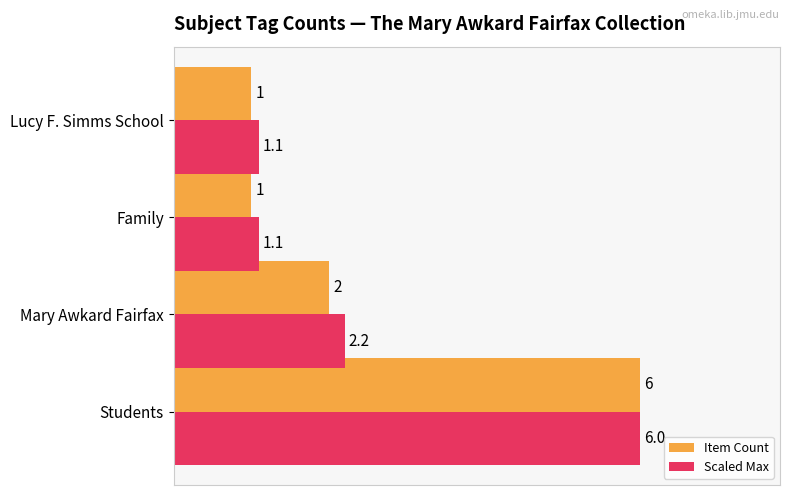

The Scaled Max series shows 0.6 at Family. True or false?

False